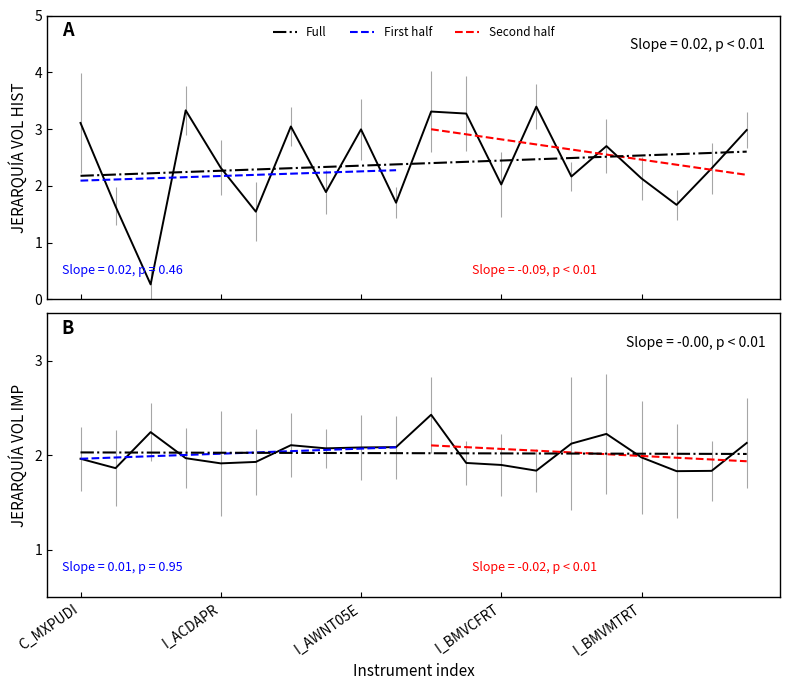

What is the label of the 13th point from the right?

I_AWDEXUK